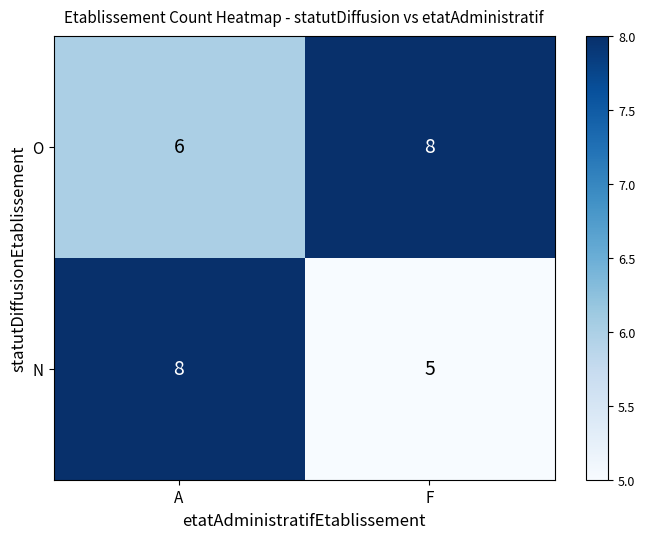

The value of N at F is 5. True or false?

True